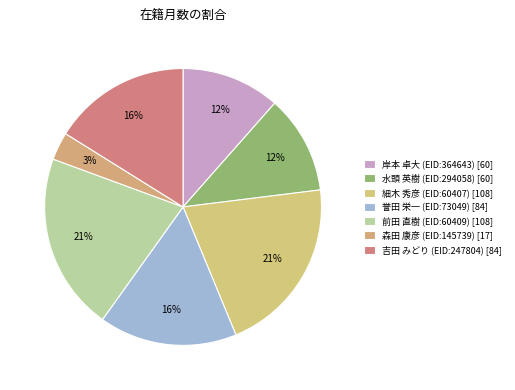

How many segments does this pie chart have?

7